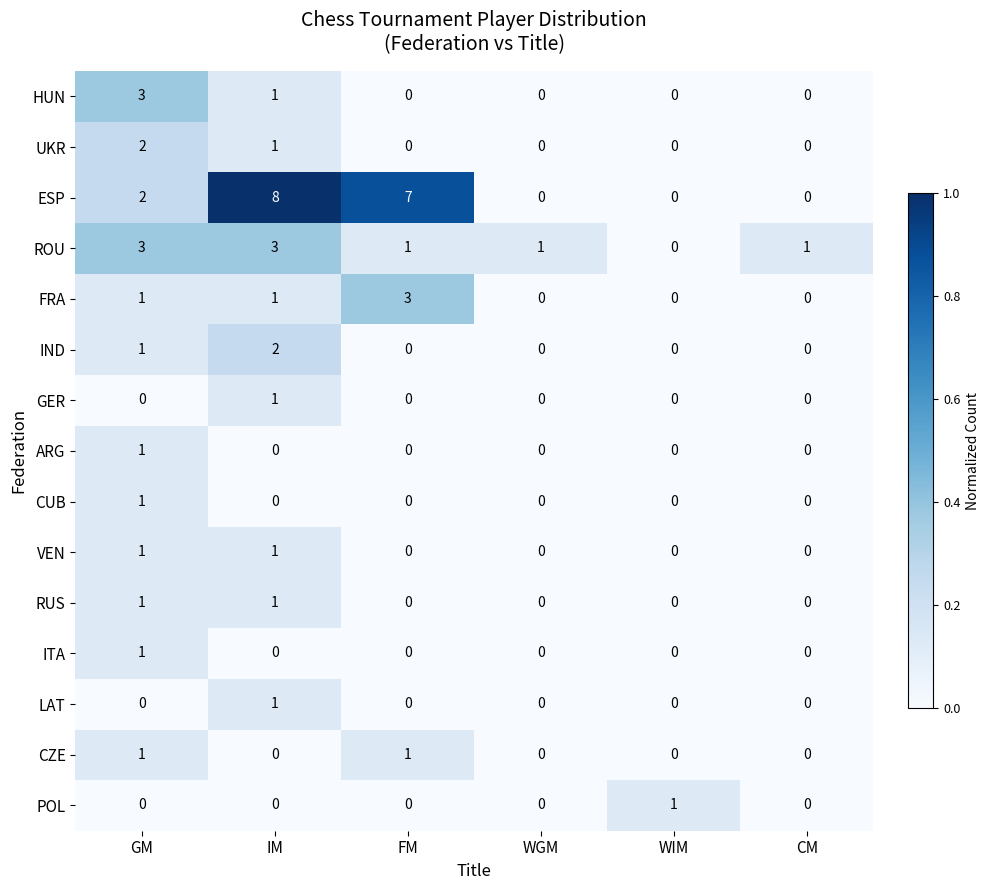

Which series has the widest spread of values?

ESP